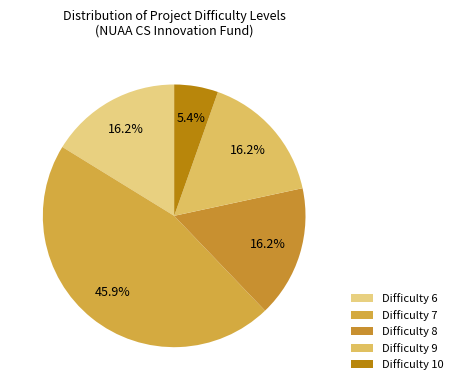

How many slices are in this pie chart?

5